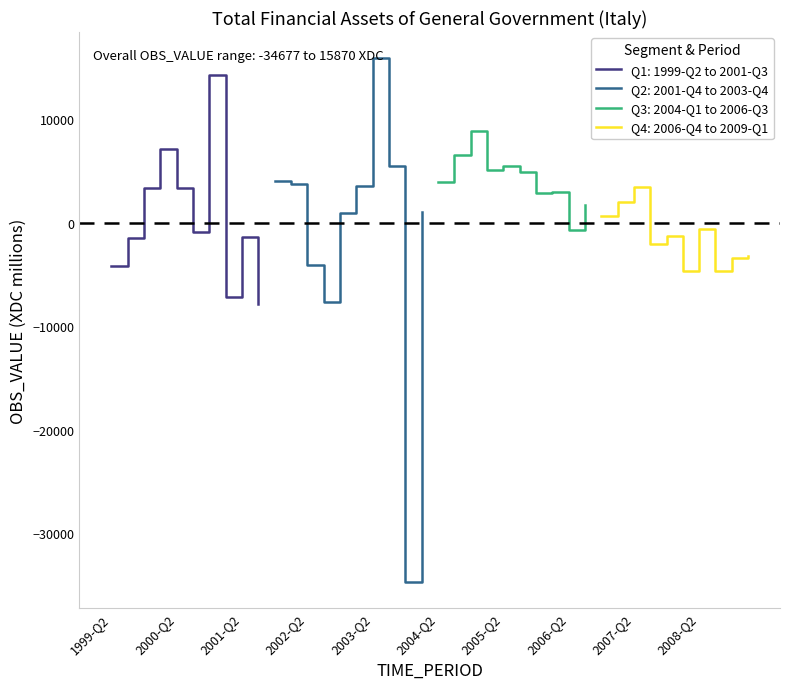

True or false: 2000s has more than 1 points higher than both neighbors.

True